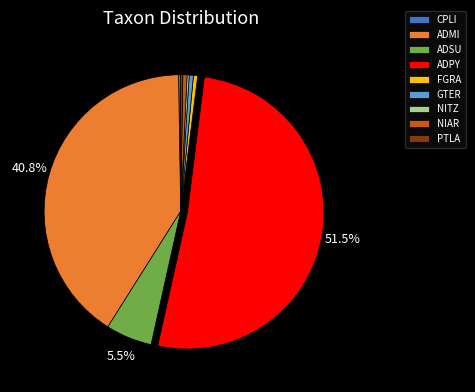

Do ADSU and ADMI together represent more than half of the pie?

No